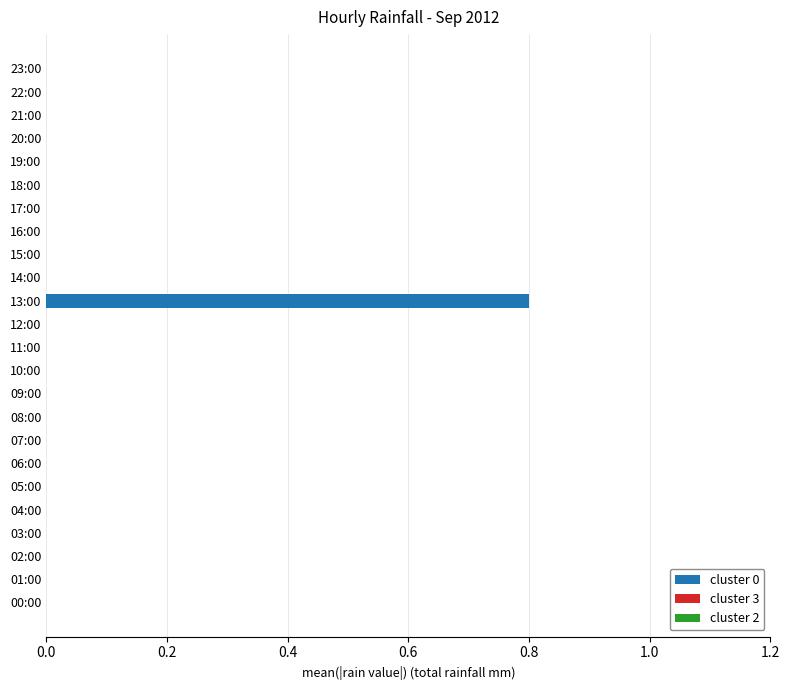

At which category does the chart reach its peak across all series?

13:00